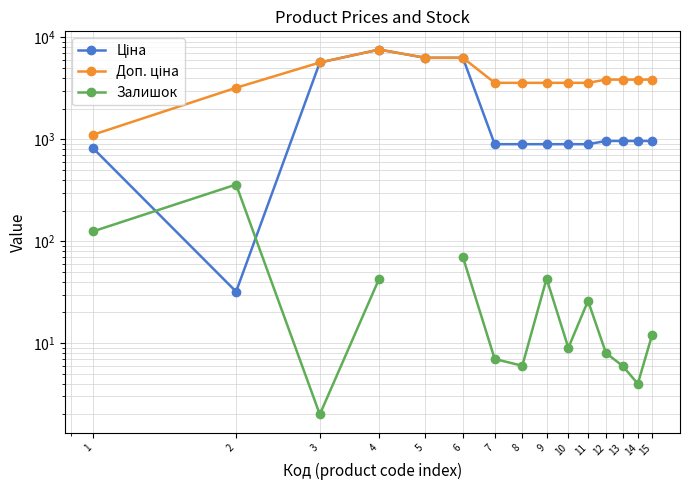

Does the chart display data point markers on the line(s)?

Yes